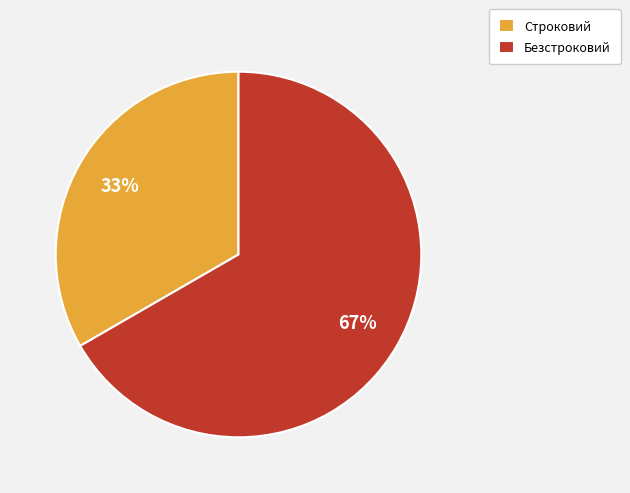

Does Безстроковий account for over 50% of the chart?

Yes